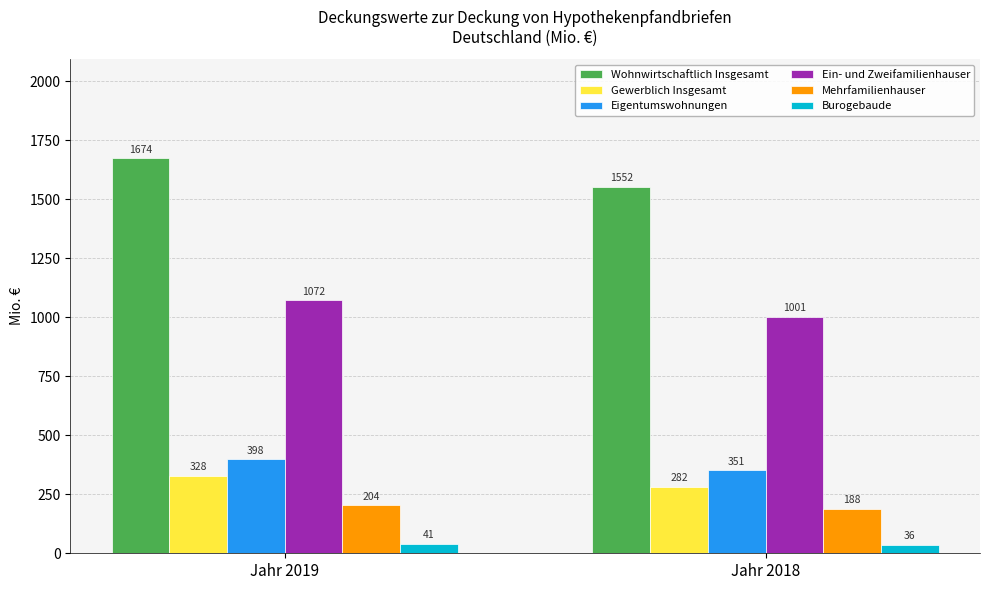

Between Jahr 2019 and Jahr 2018, which series saw the biggest shift?

Wohnwirtschaftlich Insgesamt